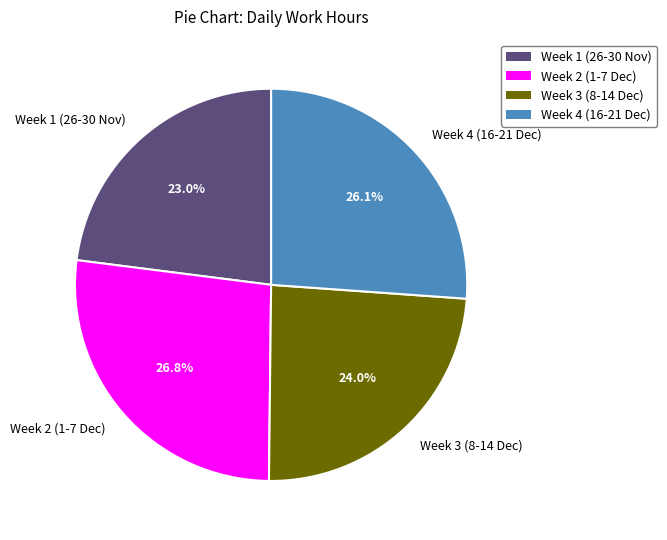

What percentage do Week 2 (1-7 Dec) and Week 1 (26-30 Nov) together represent?

49.8%